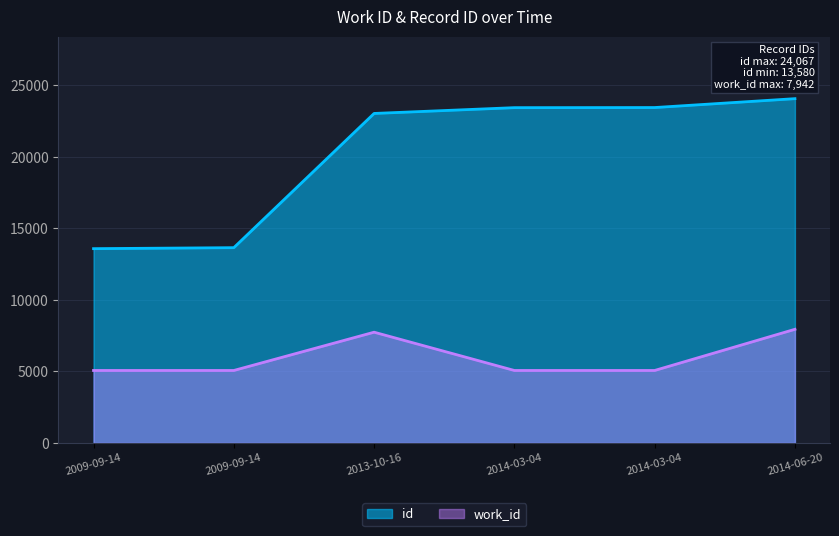

Reading left to right, what are all the values shown in this chart?

work_id: 5063	5063	7739	5063	5063	7942
id: 13580	13649	23033	23438	23446	24067